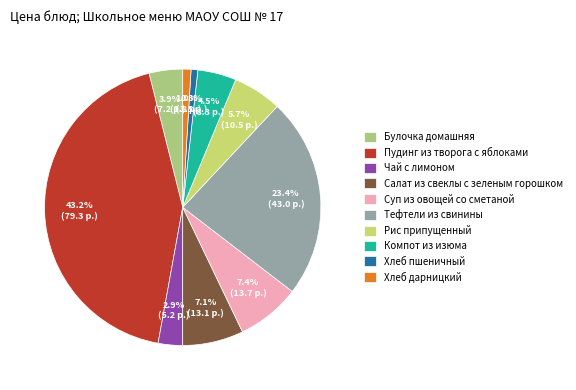

To the nearest percent, what portion does Чай с лимоном represent?

3%